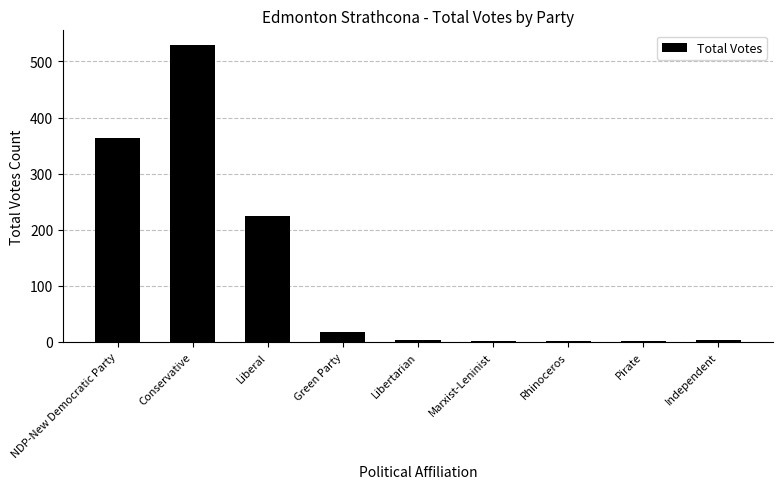

At which label is the value closest to 265?

Liberal